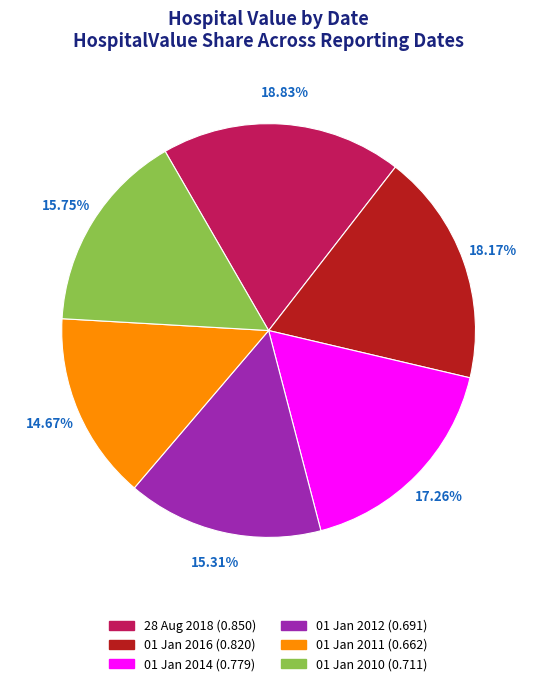

Is it true that 01 Jan 2016 is 10% of the pie?

False